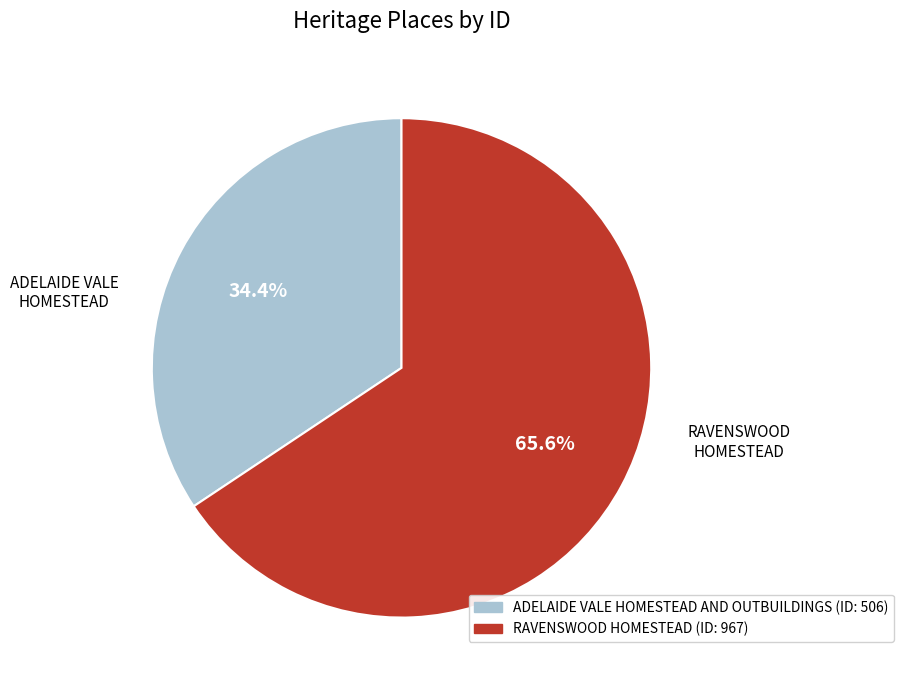

Rank the categories by value from highest to lowest.

RAVENSWOOD HOMESTEAD, ADELAIDE VALE HOMESTEAD AND OUTBUILDINGS